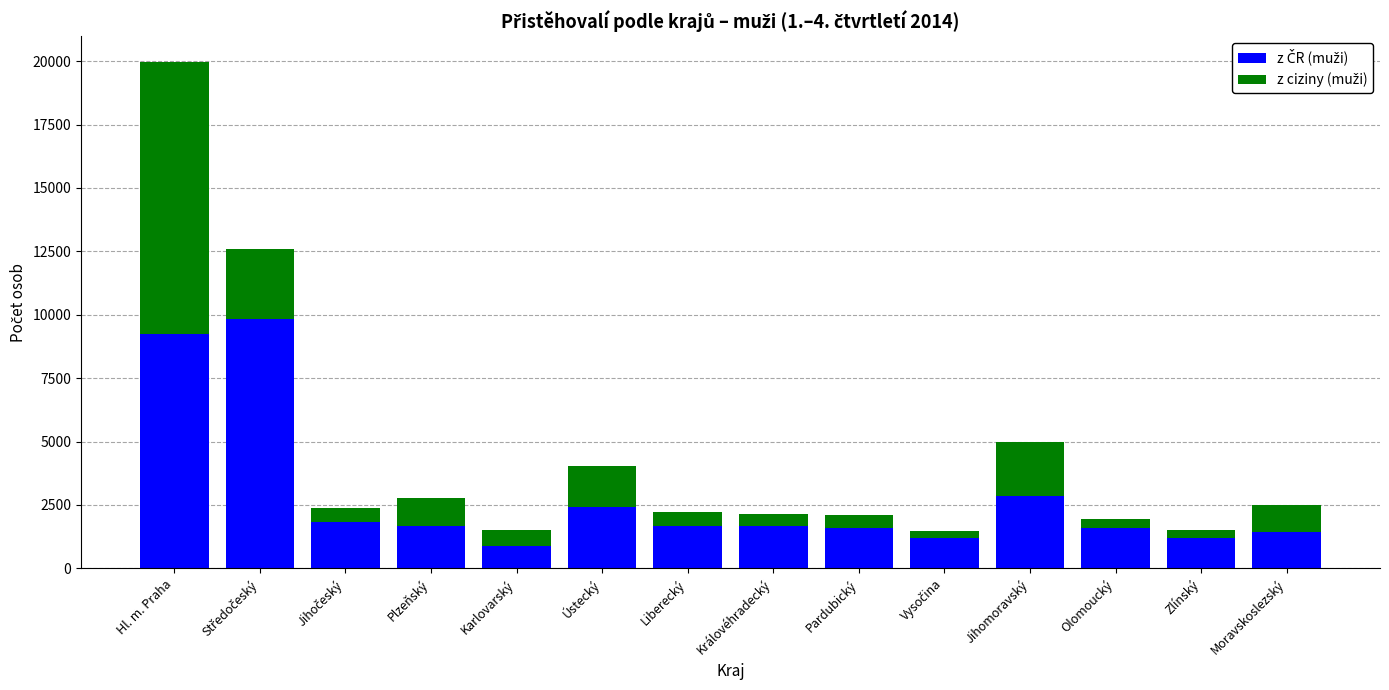

What is the total value across all series at Liberecký?

2235